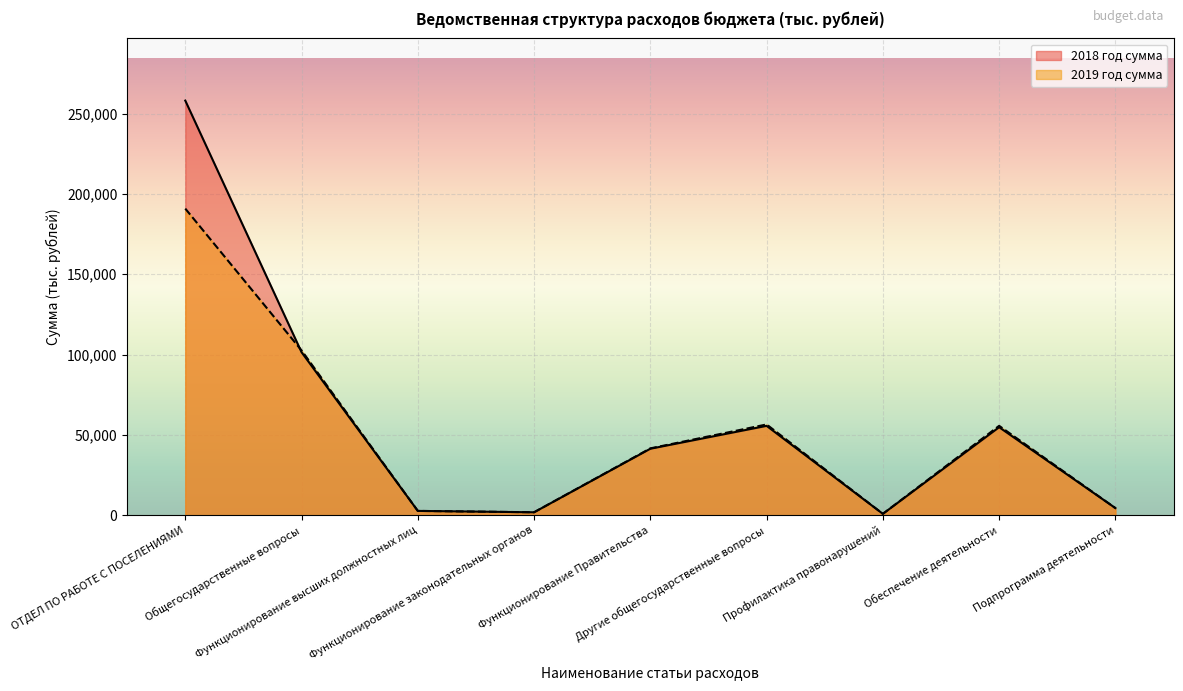

True or false: 2019 год сумма and 2018 год сумма intersect in this chart.

True